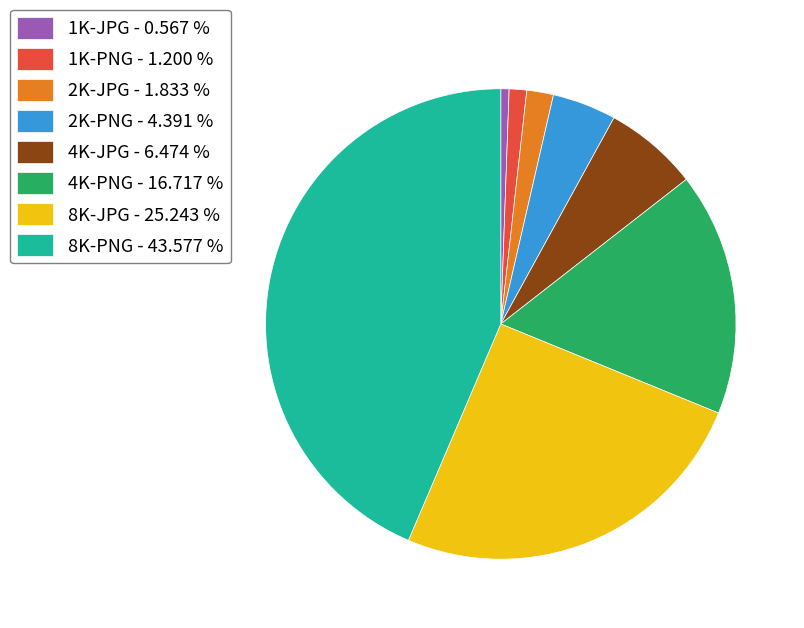

The 2K-JPG slice represents 2% of the pie. True or false?

True